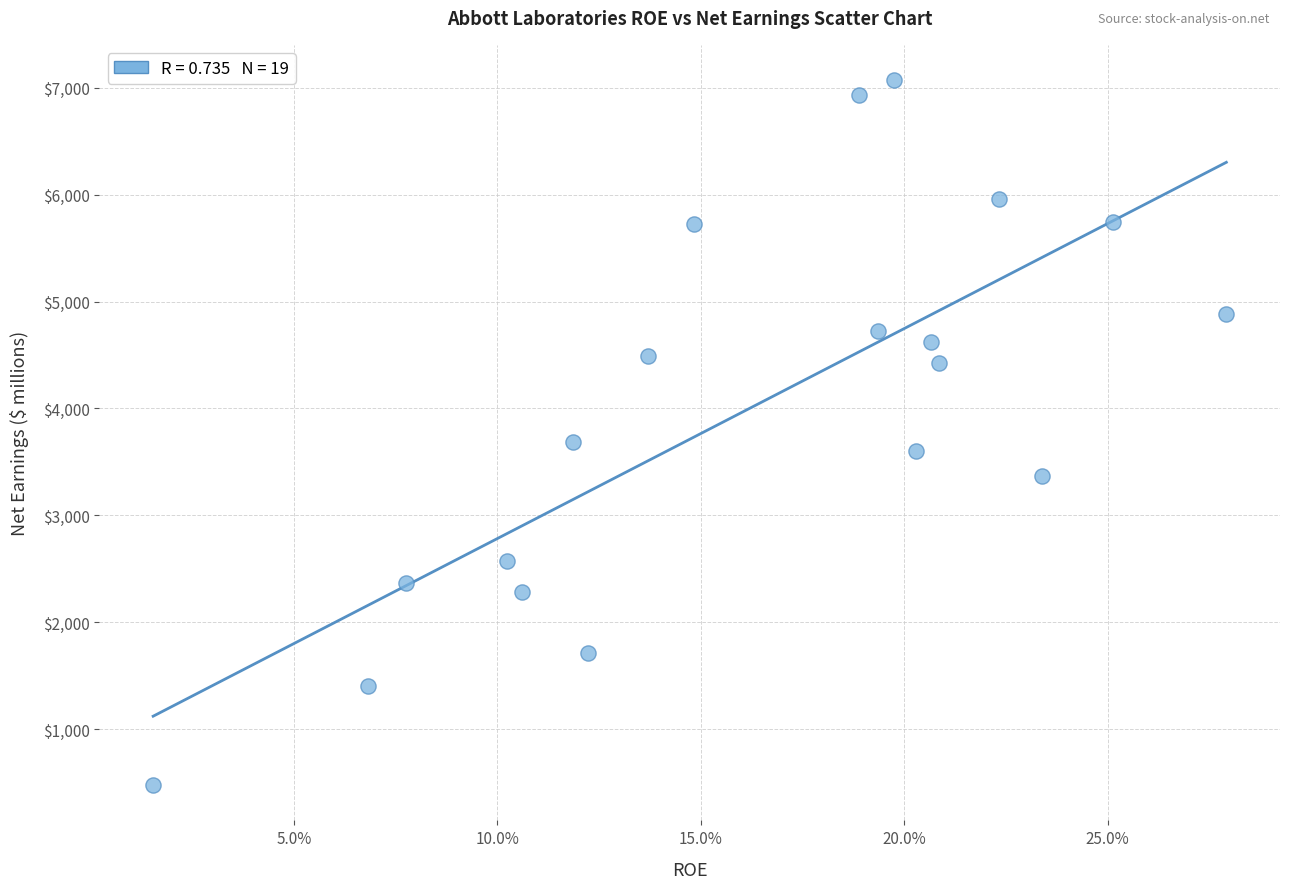

What Y value in the scatter plot is closest to 3774?

3687